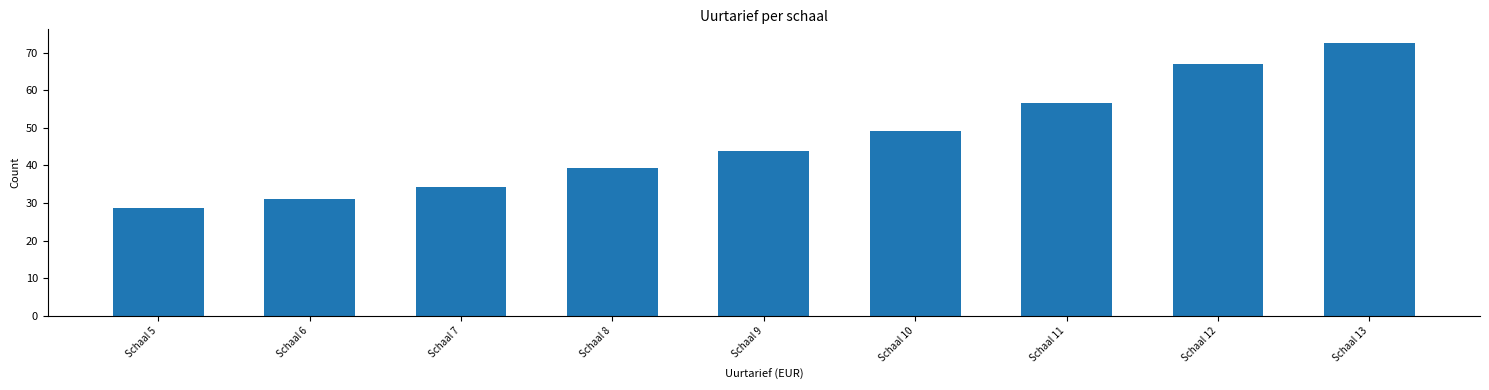

What is the approximate value at Schaal 5?

28.8